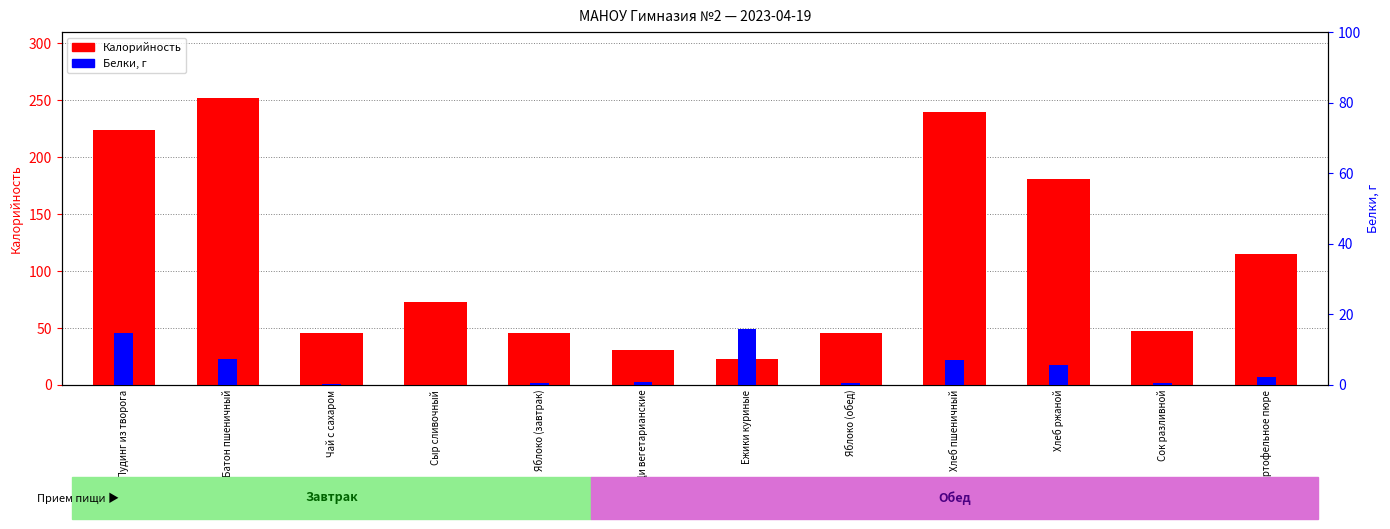

What is the sum of the Калорийность values at Сок разливной and Картофельное пюре?

162.6